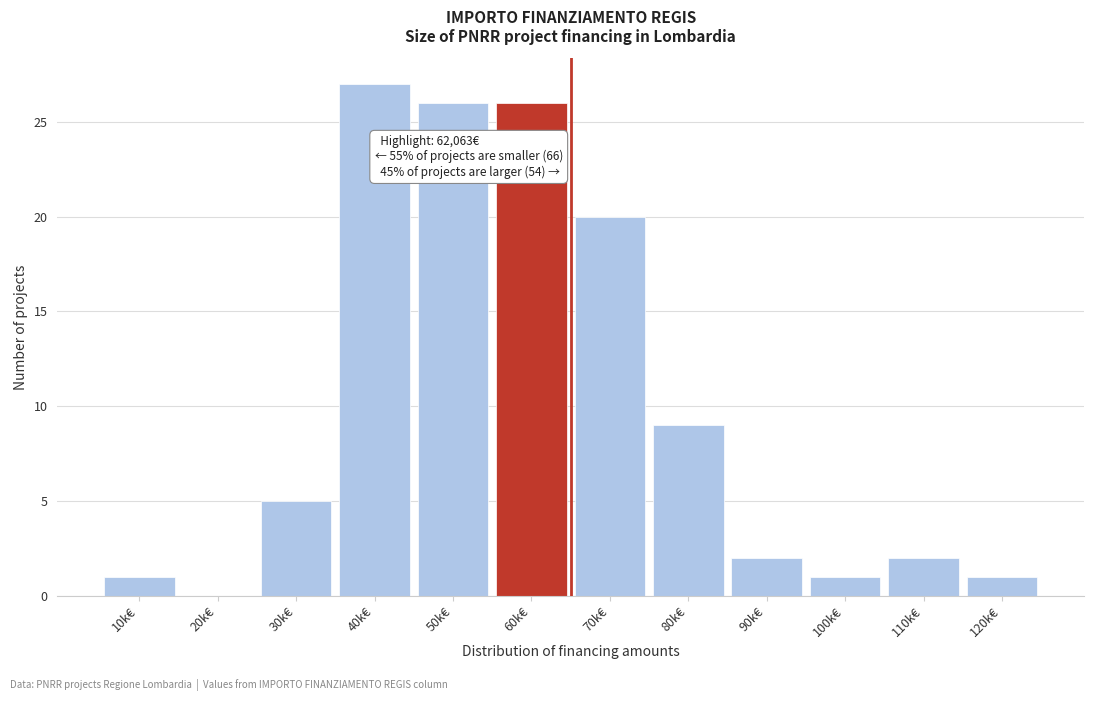

Reading right to left, extract all data points from this chart.

120k€=1	110k€=2	100k€=1	90k€=2	80k€=9	70k€=20	60k€=26	50k€=26	40k€=27	30k€=5	20k€=0	10k€=1